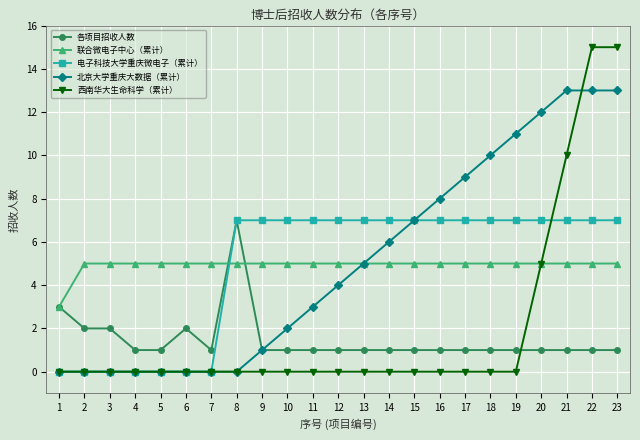

Is the value of 北京大学重庆大数据（累计） at 20 greater than the value of 西南华大生命科学（累计） at 19?

Yes